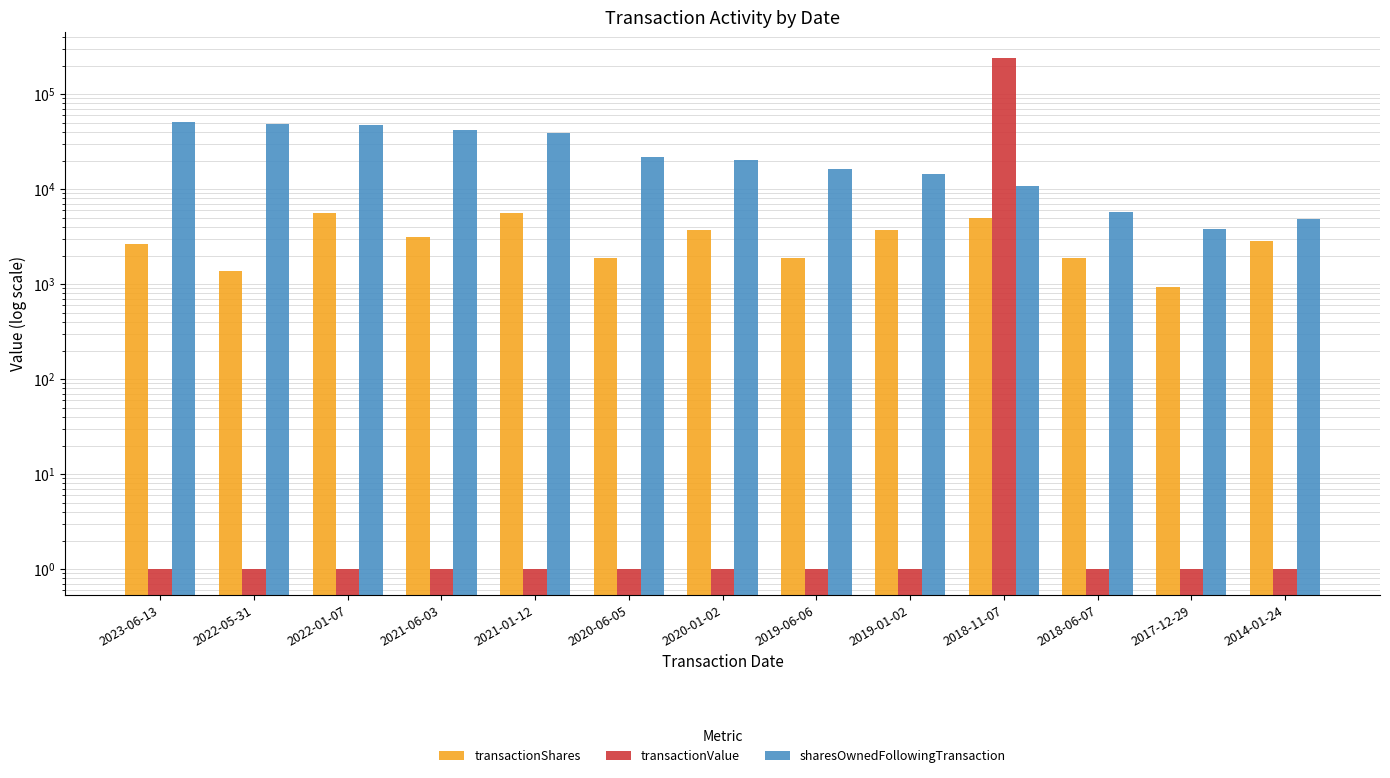

Reading left to right, list all the values displayed in this chart.

transactionShares: 2641	1389	5625	3144	5625	1900	3750	1900	3750	5000	1900	938	2874
transactionValue: 1	1	1	1	1	1	1	1	1	241950	1	1	1
sharesOwnedFollowingTransaction: 51415	48774	47385	41760	38616	21994	20094	16344	14444	10694	5694	3794	4832